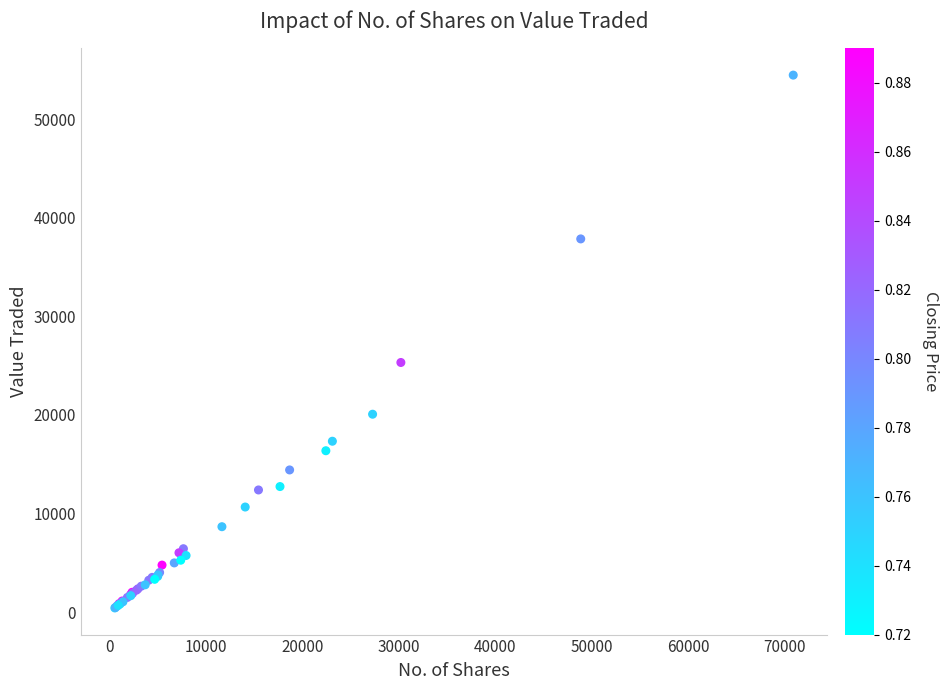

What Y value in the scatter plot is closest to 27450?

25323